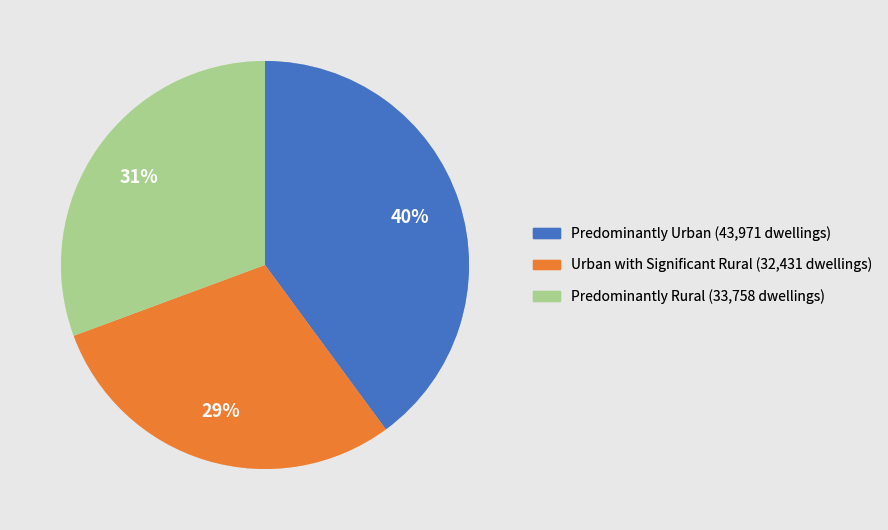

To the nearest percent, what is the combined percentage of Predominantly Urban and Predominantly Rural?

71%